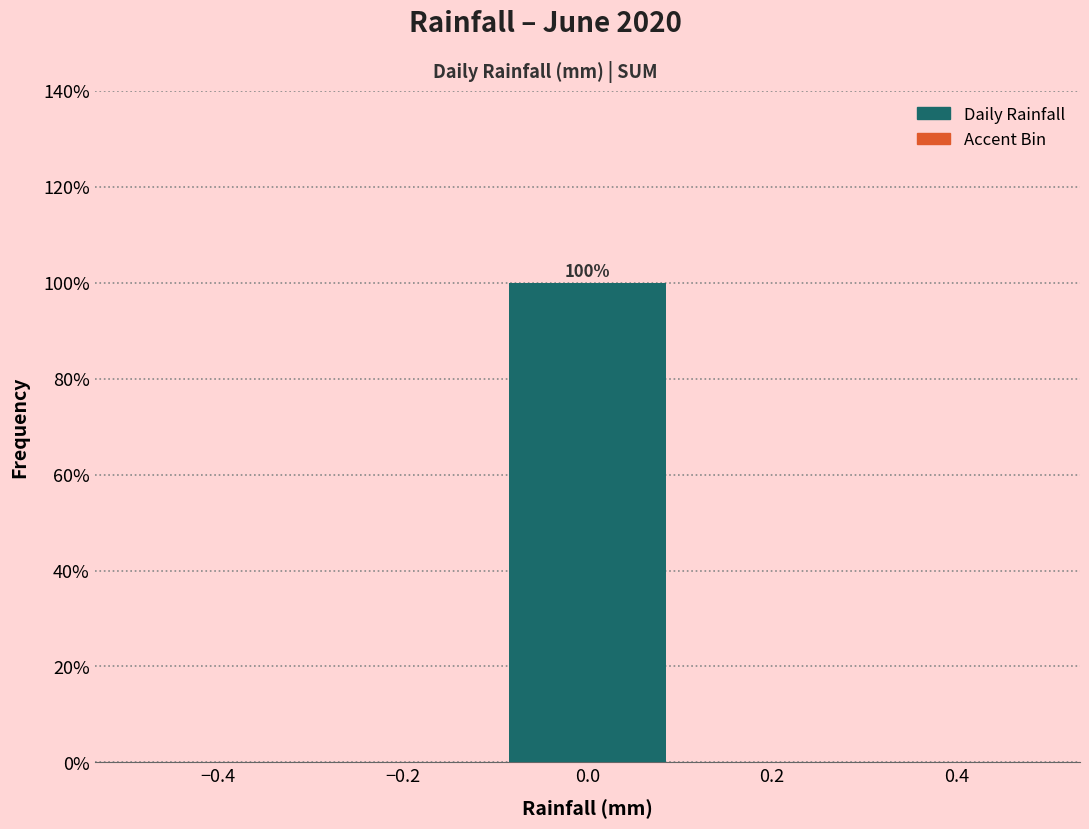

Over which range of the x-axis is the bar tallest?

-0.1 to 0.1